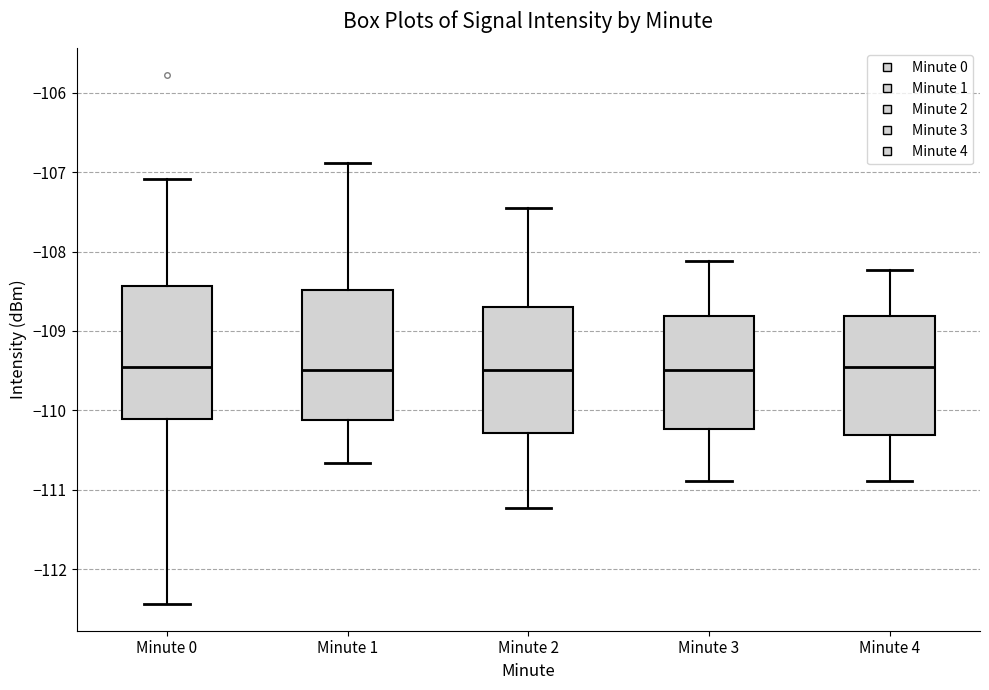

Where is the lower edge of the box for Minute 2 on the y-axis? The values are not printed on the chart, so give them approximately, as read against the axis.

-110.3